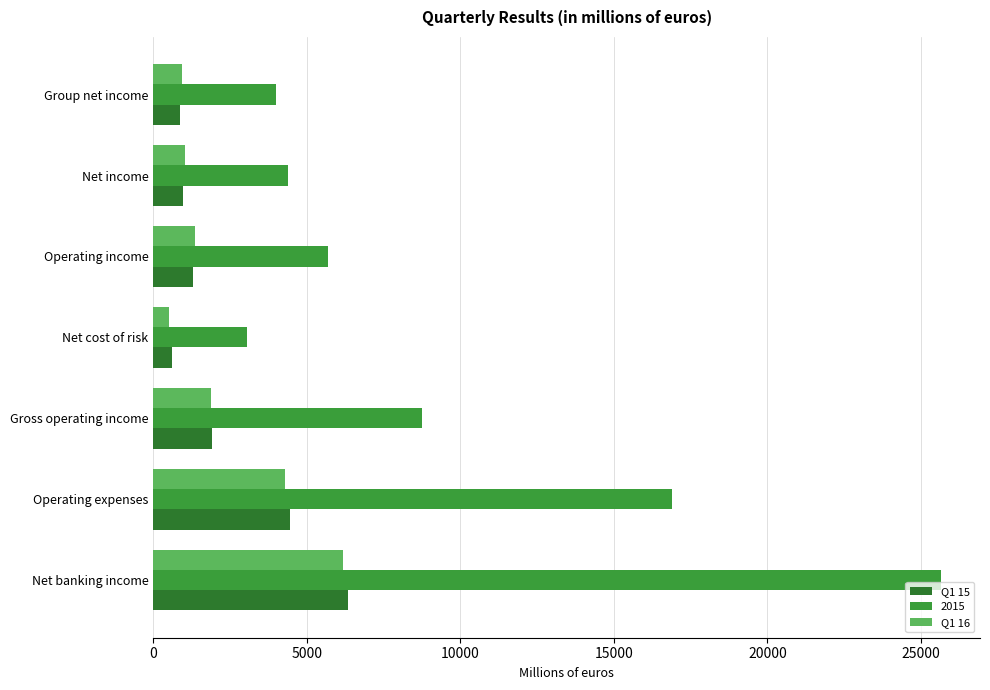

What is the maximum value for Q1 15?

6353